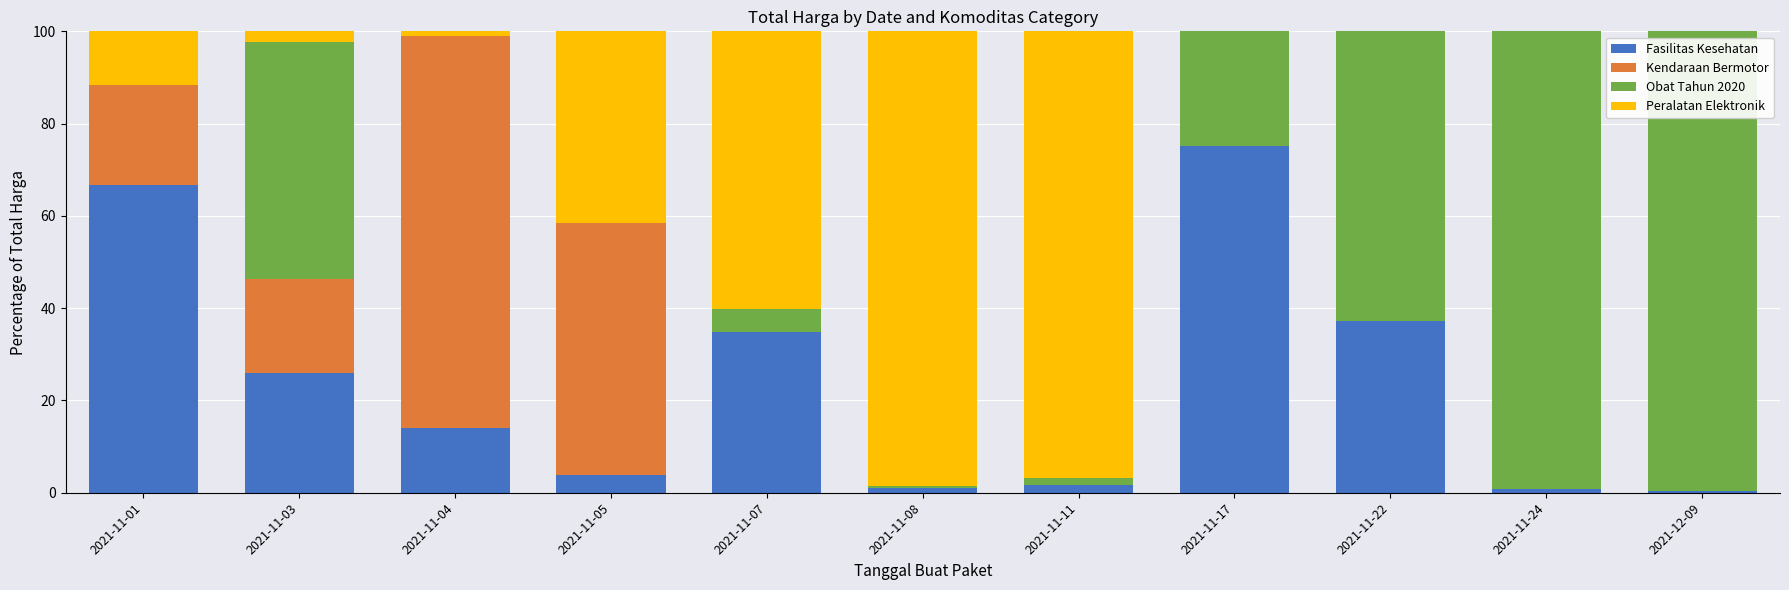

What is the sum of all Fasilitas Kesehatan values?

261.3